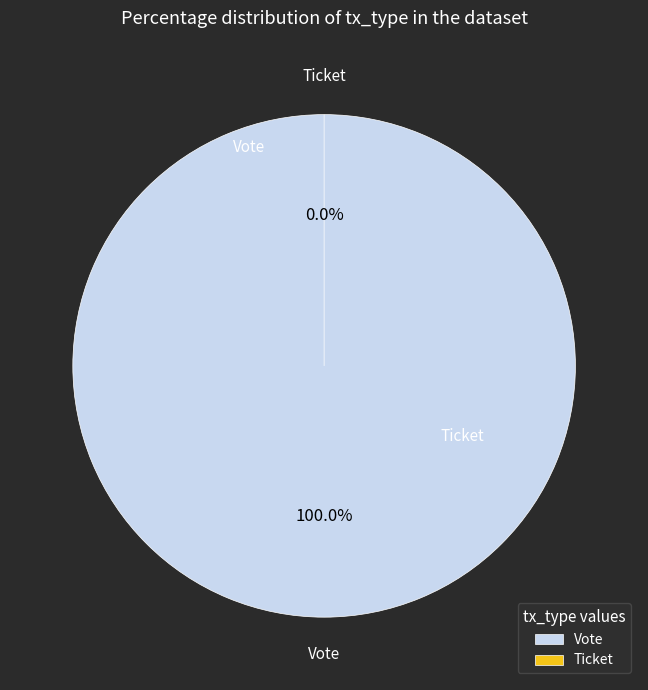

Is there a majority slice in this chart?

Yes